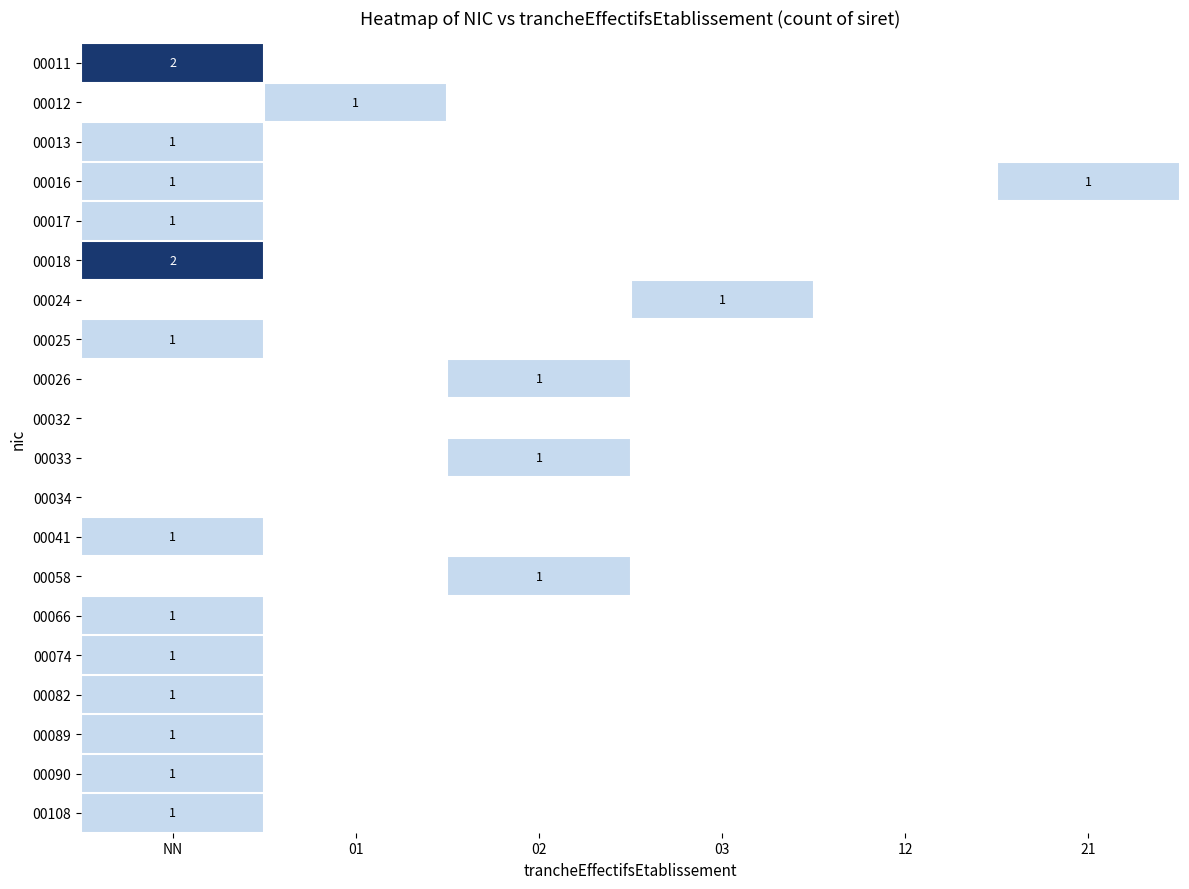

How many series are shown in this chart?

20